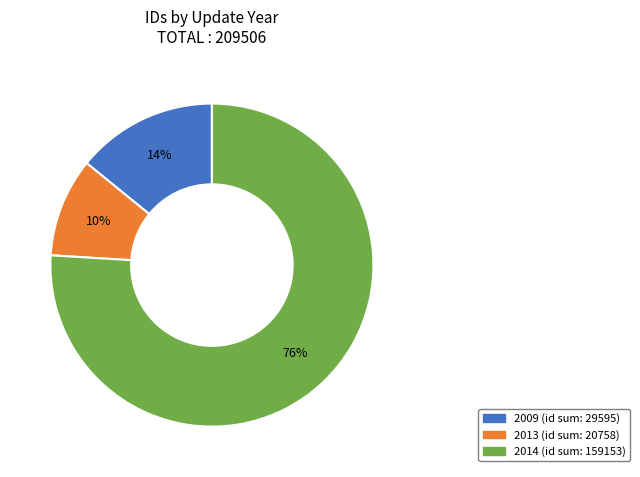

To the nearest percent, what is the difference between the largest and smallest slice percentages?

66%